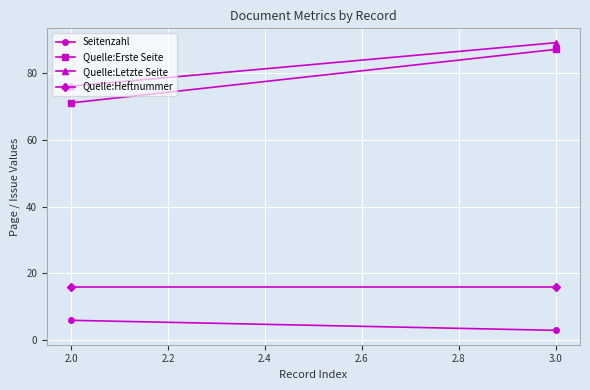

What are all the series names shown in the legend?

Seitenzahl, Quelle:Erste Seite, Quelle:Letzte Seite, Quelle:Heftnummer